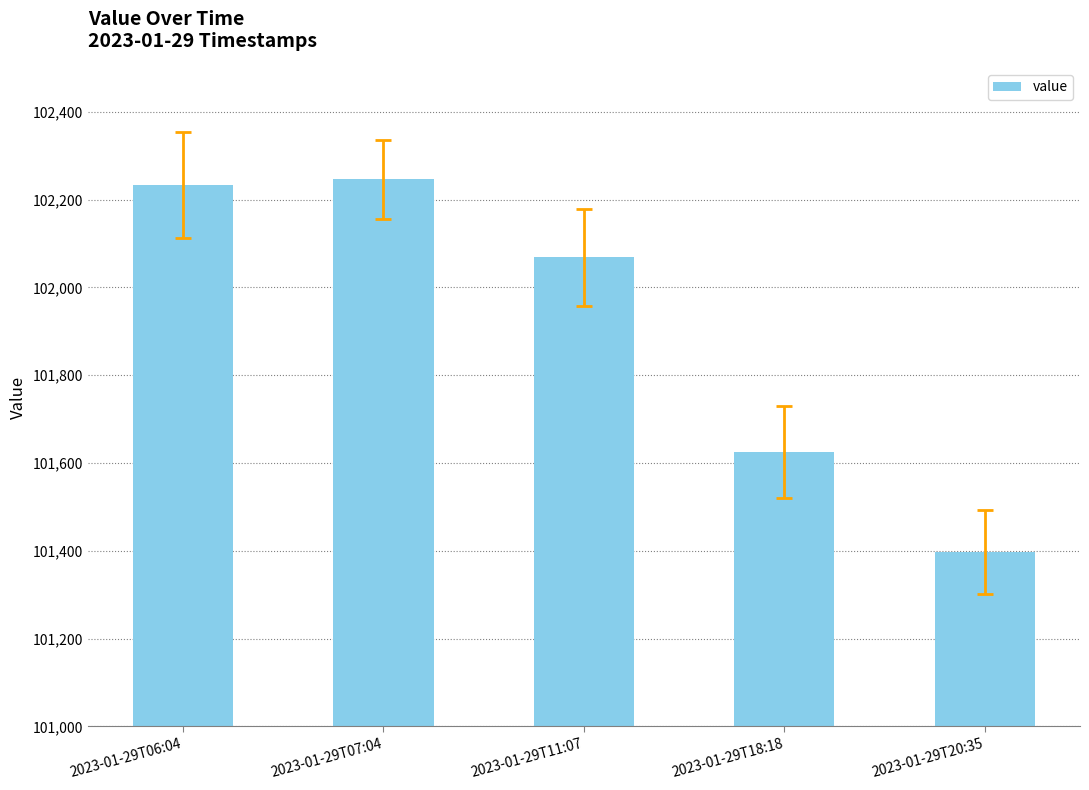

What is the ratio of the value at 2023-01-29T20:35 to the value at 2023-01-29T18:18?

1.0